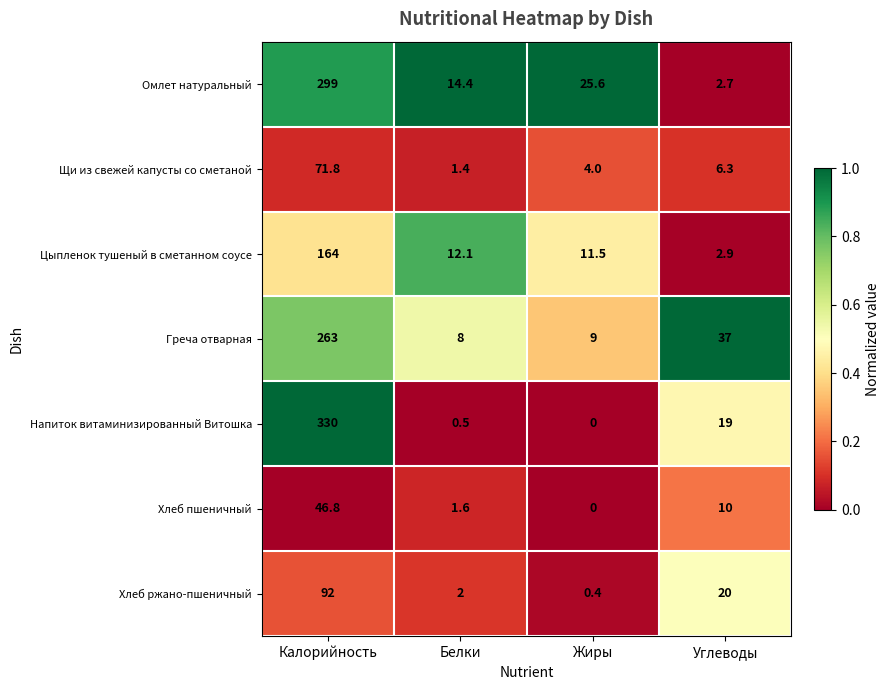

Reading right to left, what are all the values shown in this chart?

Омлет натуральный: Углеводы=2.7	Жиры=25.6	Белки=14.4	Калорийность=299.0
Щи из свежей капусты со сметаной: Углеводы=6.3	Жиры=4.0	Белки=1.4	Калорийность=71.8
Цыпленок тушеный в сметанном соусе: Углеводы=2.9	Жиры=11.5	Белки=12.1	Калорийность=164.0
Греча отварная: Углеводы=37.0	Жиры=9.0	Белки=8.0	Калорийность=263.0
Напиток витаминизированный Витошка: Углеводы=19.0	Жиры=0.0	Белки=0.5	Калорийность=330.0
Хлеб пшеничный: Углеводы=10.0	Жиры=0.0	Белки=1.6	Калорийность=46.8
Хлеб ржано-пшеничный: Углеводы=20.0	Жиры=0.4	Белки=2.0	Калорийность=92.0